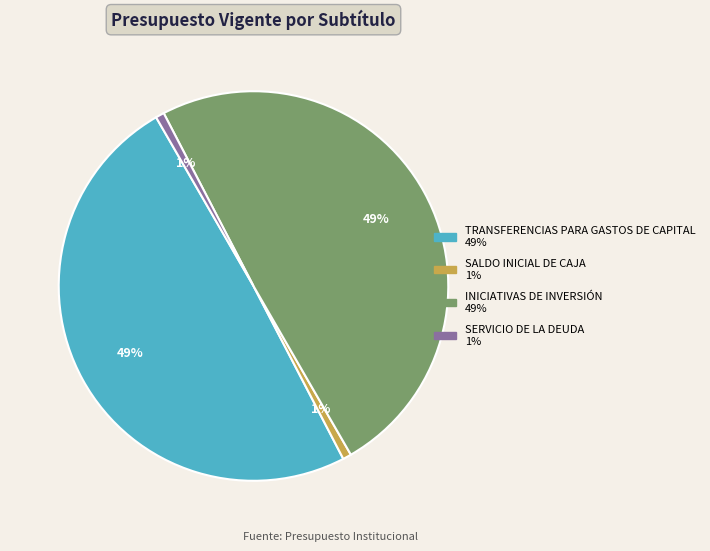

True or false: INICIATIVAS DE INVERSIÓN accounts for 49% of the total.

True